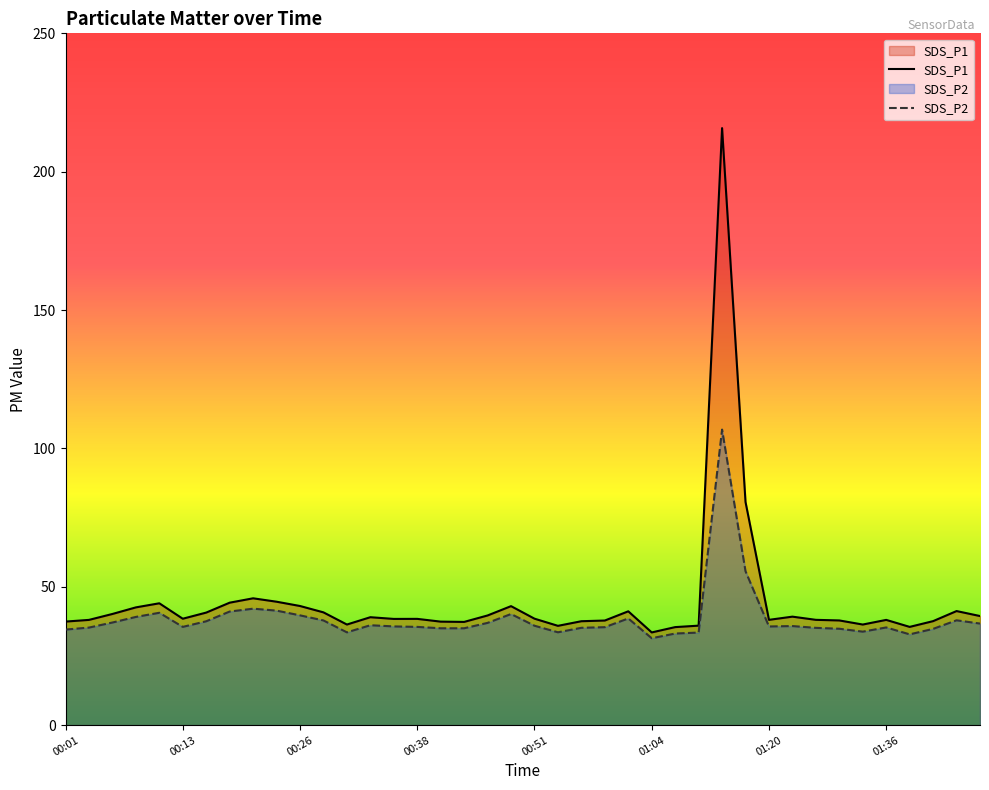

At which category is the sum across all series the highest?

01:12